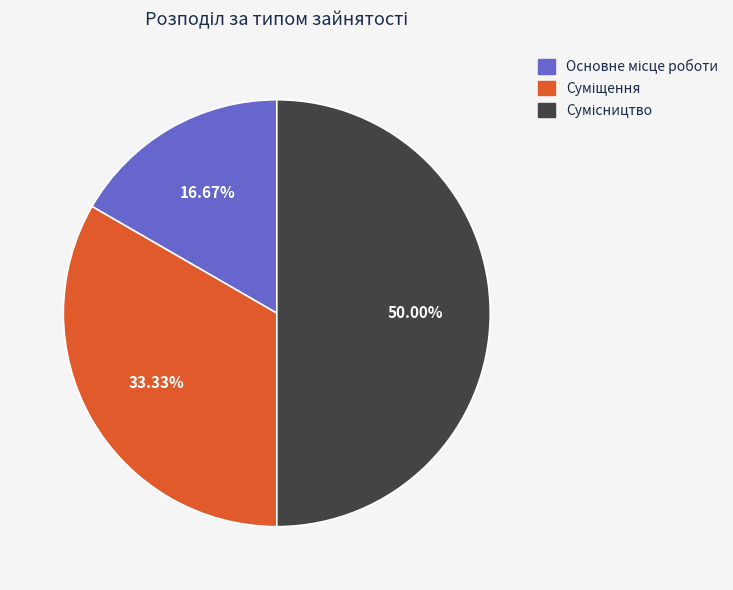

What percentage is NOT represented by Суміщення?

66.7%